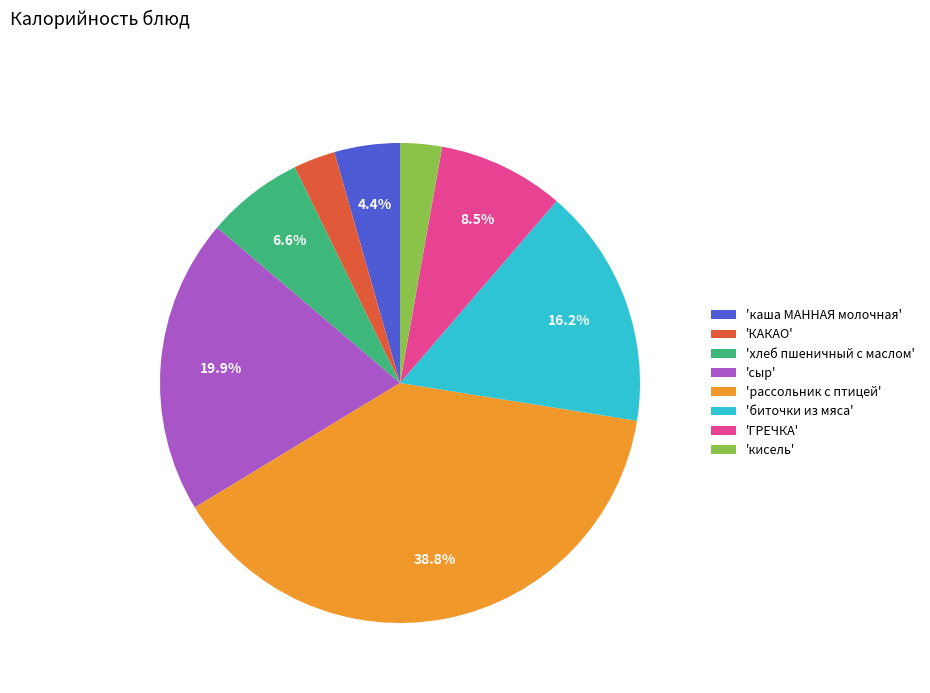

Does 'ГРЕЧКА' represent more than half of the total?

No